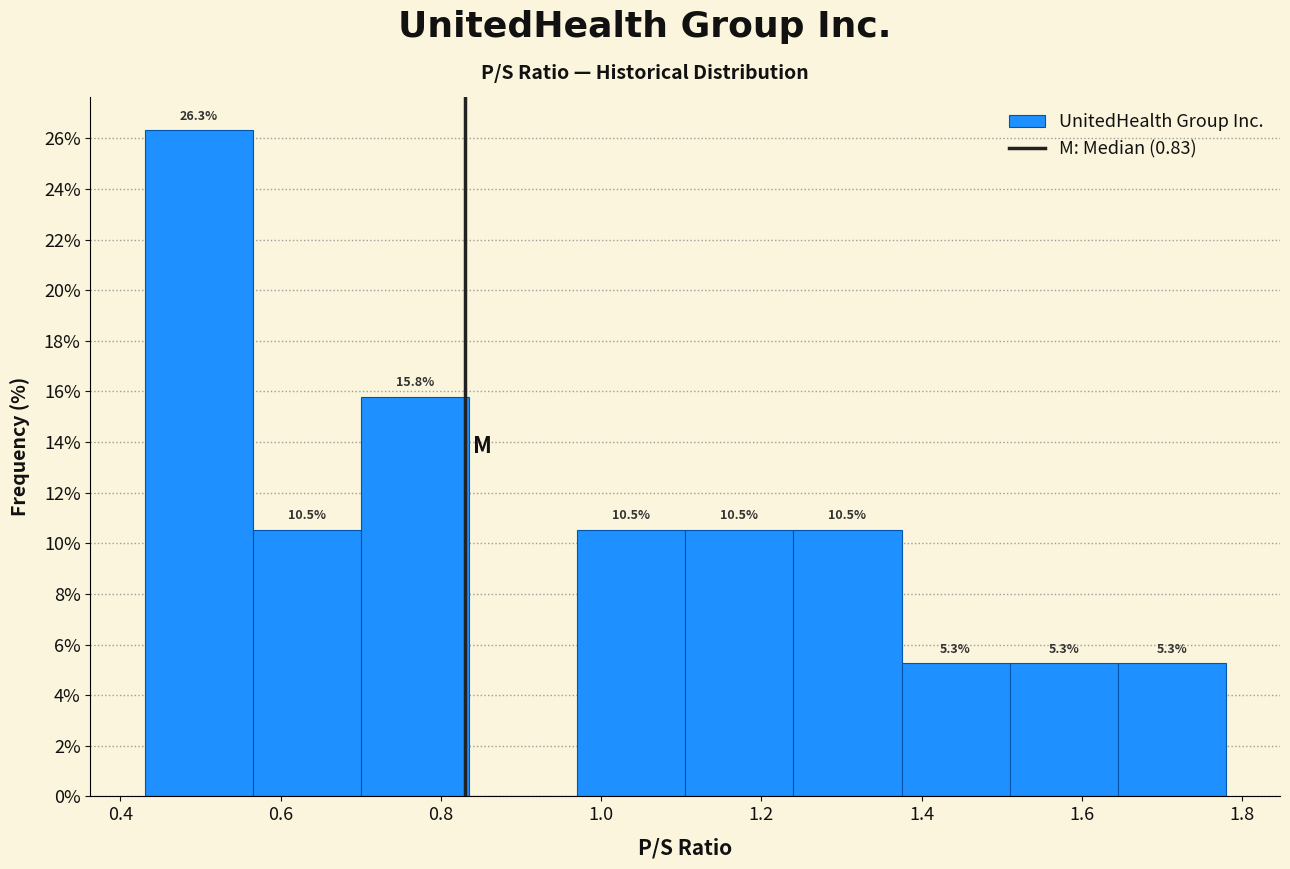

Which range on the x-axis has the tallest bar?

0.430 to 0.565